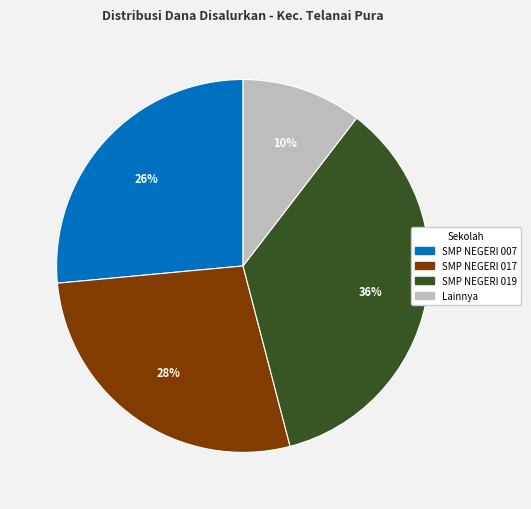

Is there a majority slice in this chart?

No